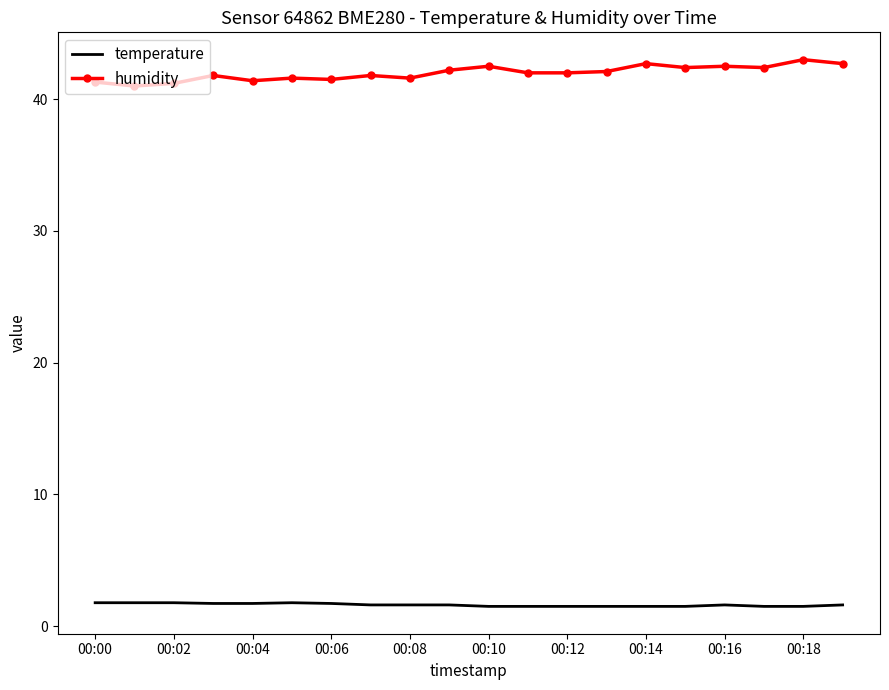

Which series has the largest total across all categories?

humidity